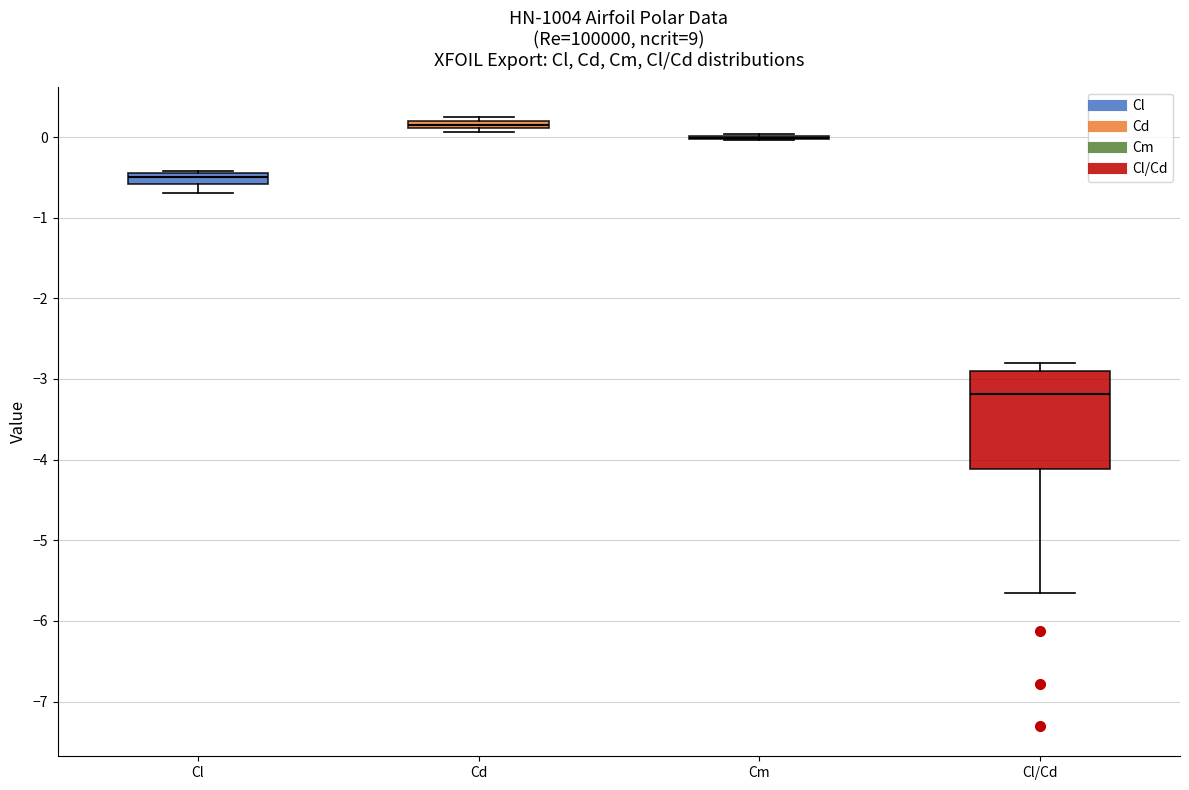

Where is the lower edge of the box for Cd on the y-axis? The values are not printed on the chart, so give them approximately, as read against the axis.

0.1